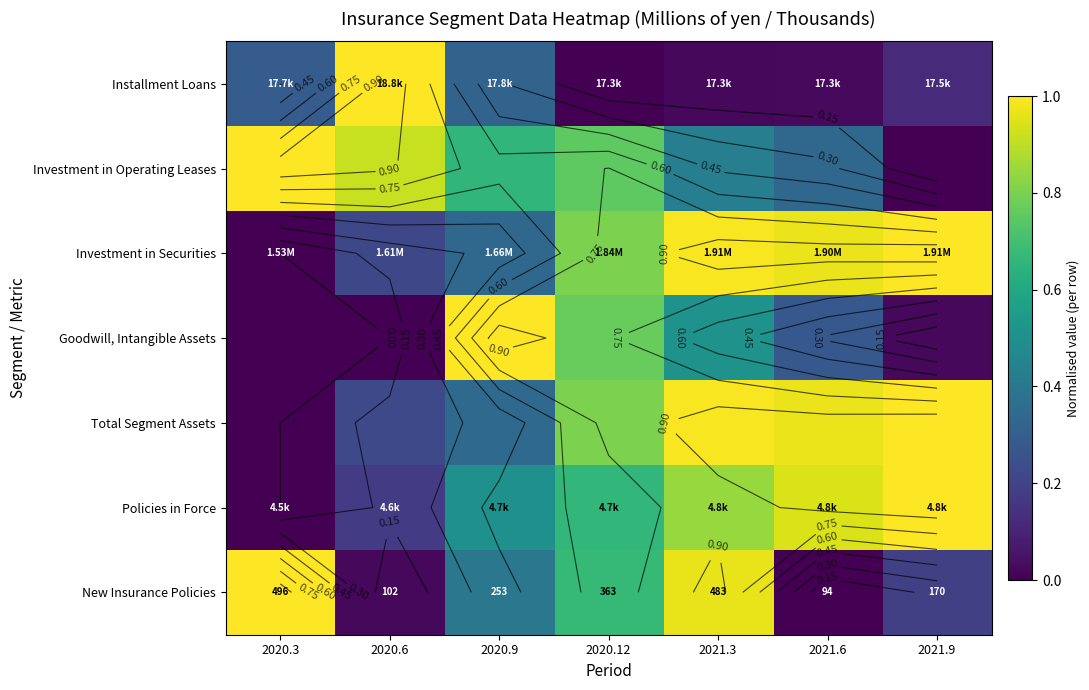

At which category does the chart reach its peak across all series?

2020.6